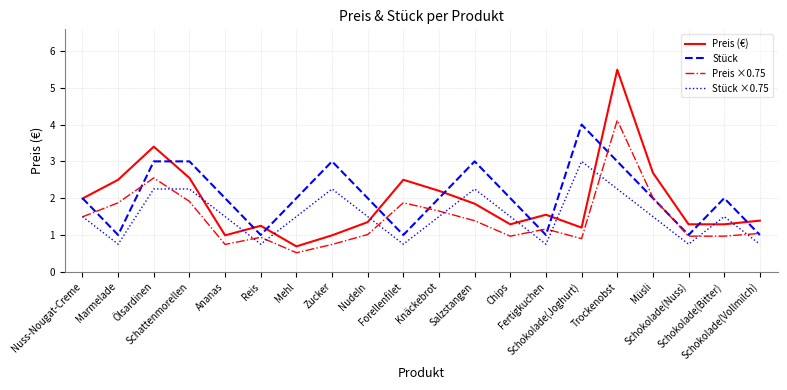

How many lines are shown in the chart?

4